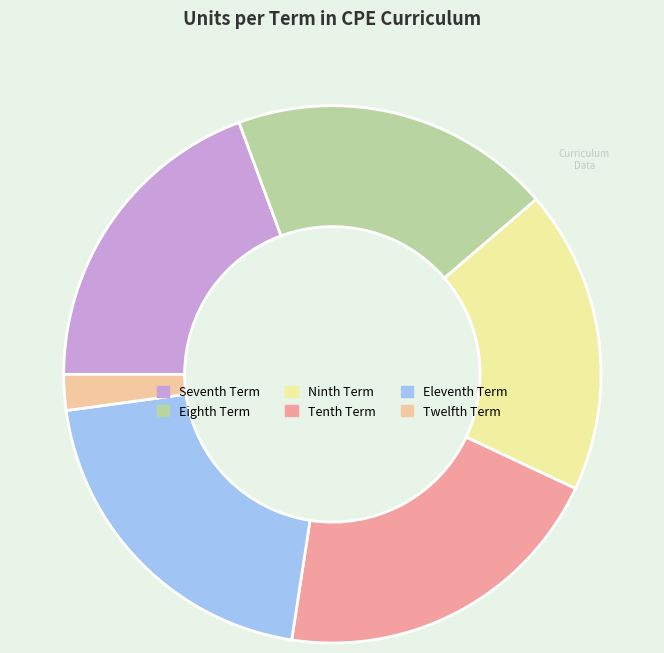

Approximately how many times larger is the value at Ninth Term compared to Eleventh Term?

0.9